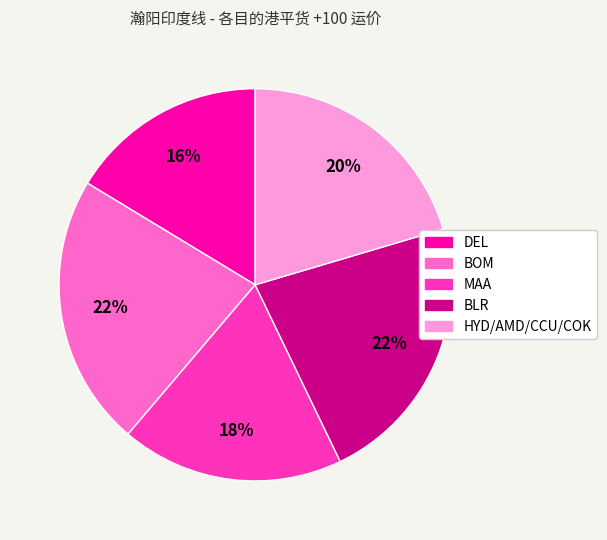

Approximately how many times larger is the value at MAA compared to DEL?

1.1